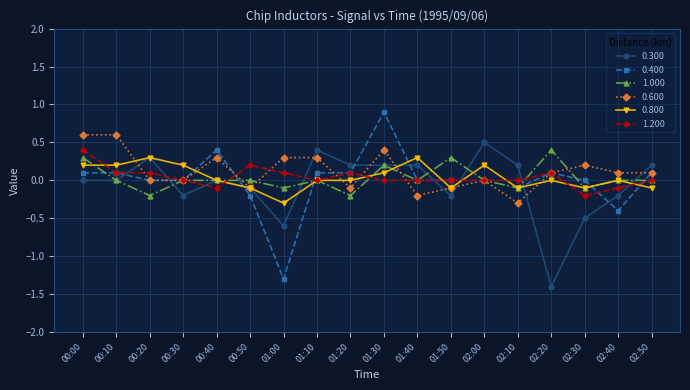

What is the value of the 1.200 point at the 7th from the left?

0.1